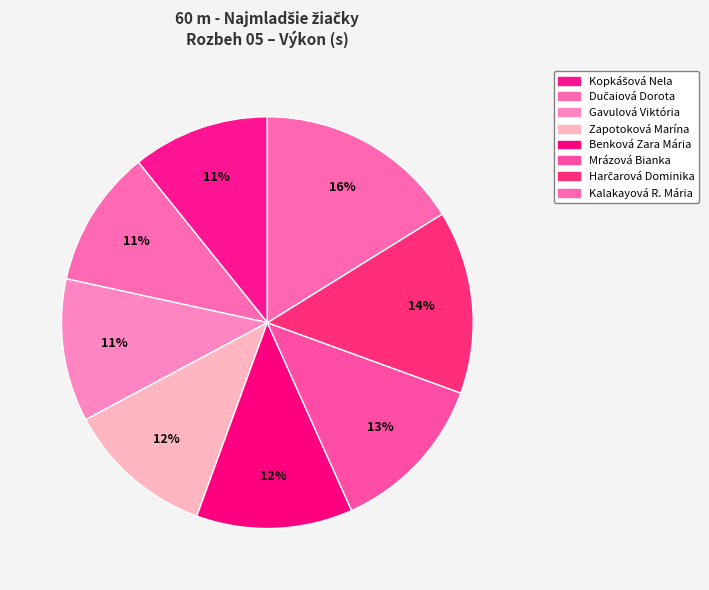

Rank the categories by value from lowest to highest.

Kopkášová Nela, Dučaiová Dorota, Gavulová Viktória, Zapotoková Marína, Benková Zara Mária, Mrázová Bianka, Harčarová Dominika, Kalakayová Radoslava Mária